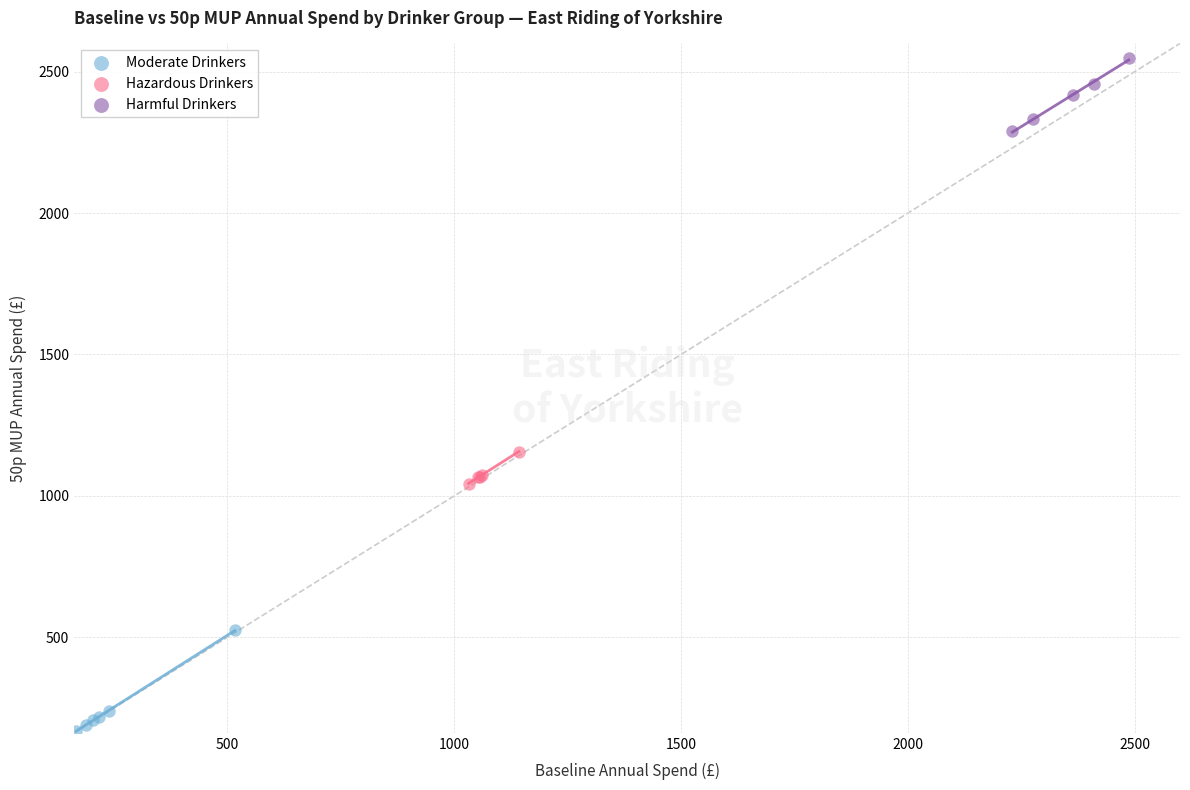

Which series has the widest spread of Y values?

Moderate Drinkers